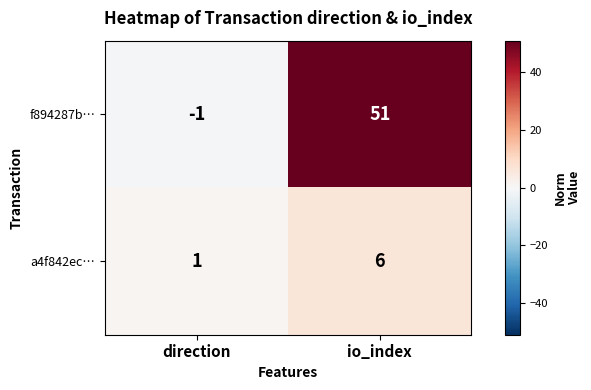

At direction, list the series in order from largest to smallest.

a4f842ec…, f894287b…